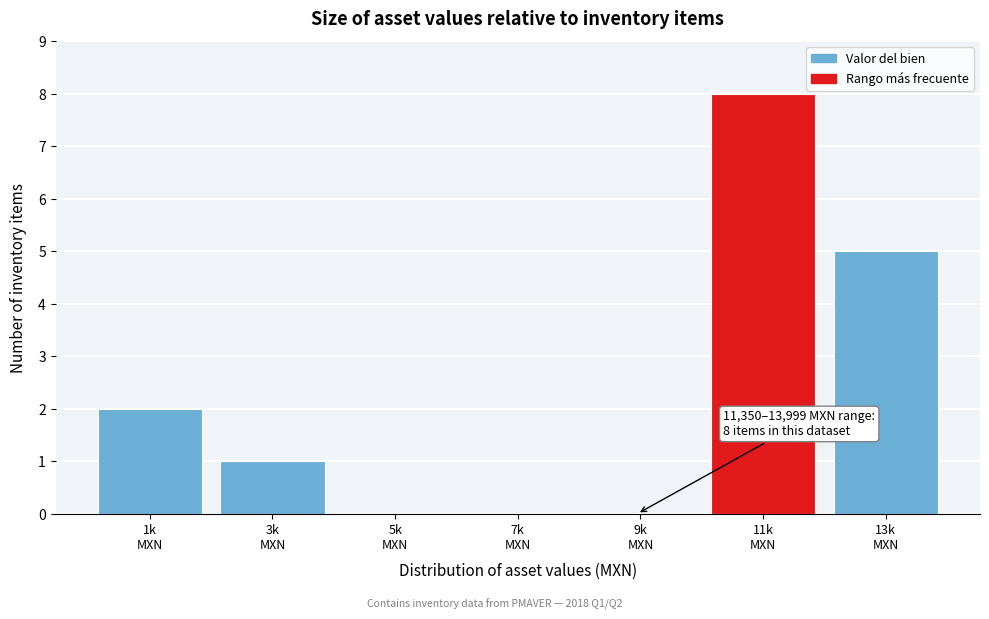

What is the maximum value shown in the chart?

8